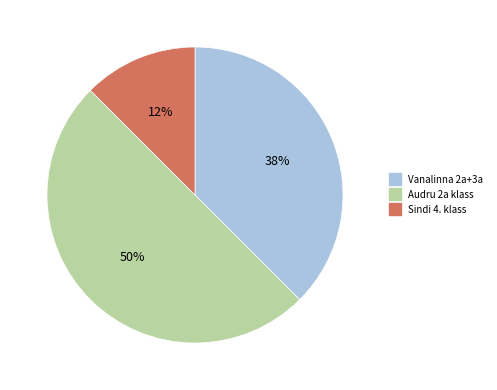

Rank the categories by value from lowest to highest.

Sindi 4. klass, Vanalinna 2a+3a, Audru 2a klass